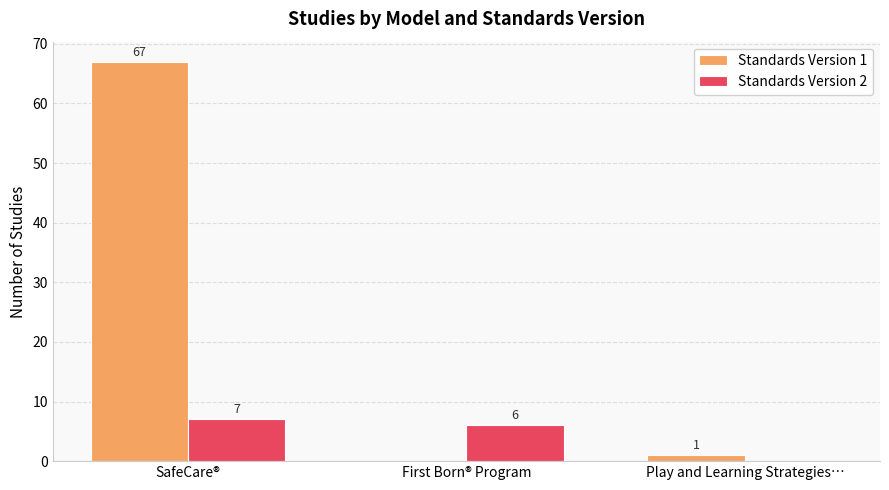

Which series changed the most between First Born® Program and Play and Learning Strategies…?

Standards Version 2